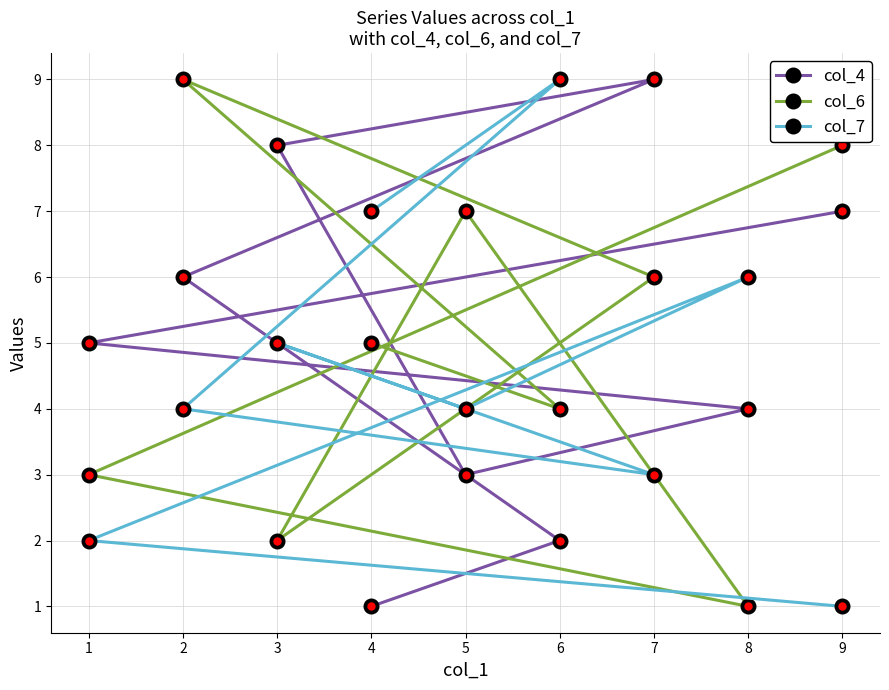

How many data points in col_7 are above 4?

4